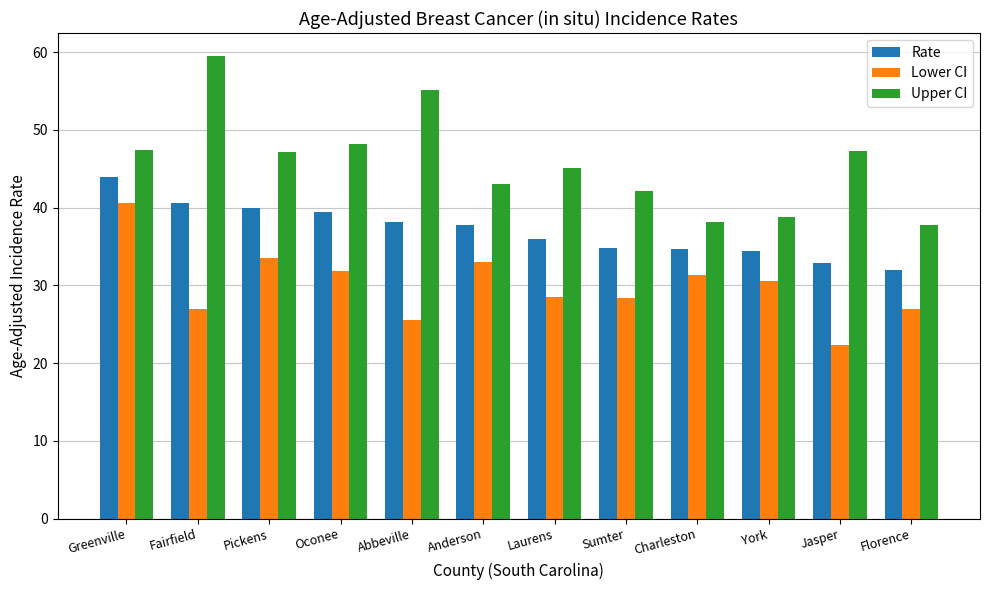

At which label does Lower CI reach its peak?

Greenville